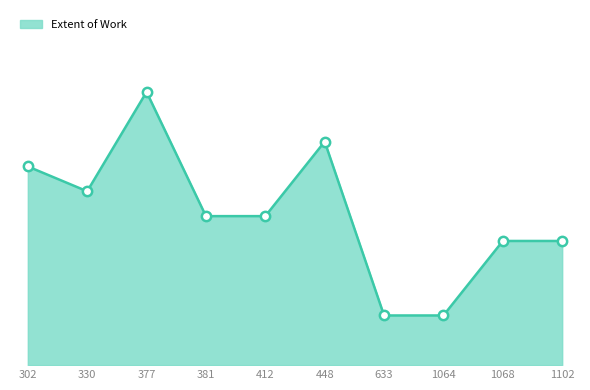

What is the ratio of the value at 330 to the value at 377?

0.6